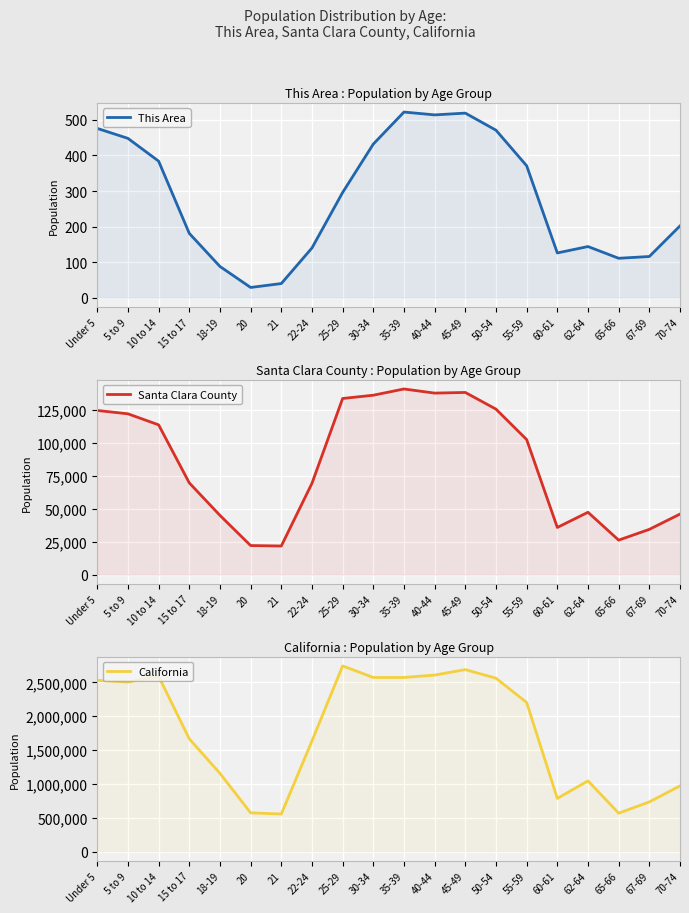

How many values in the California series exceed 2204296?

9